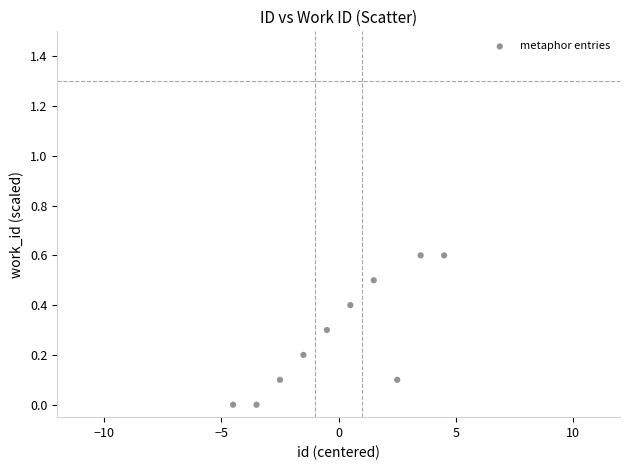

What is the range of X values (max minus min)?

9.0